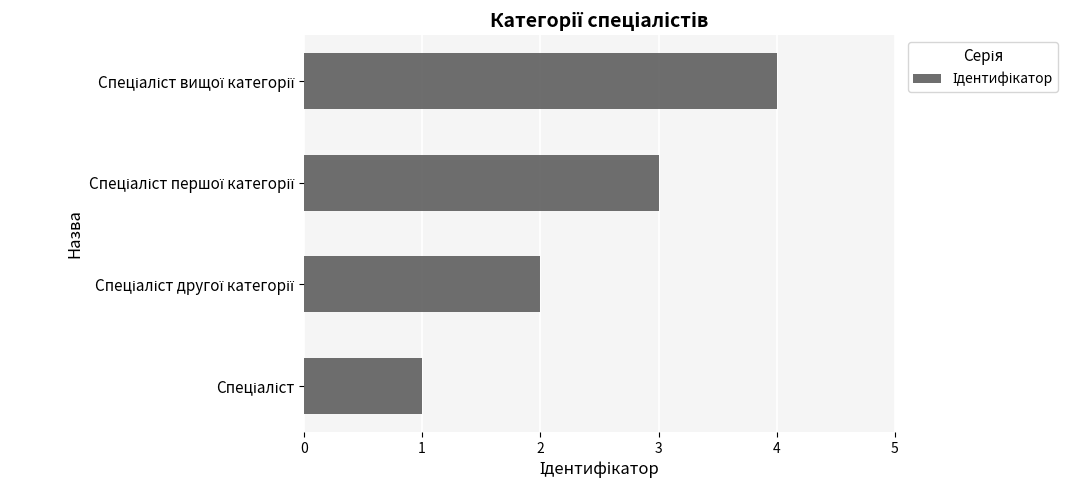

Are the bars horizontal?

Yes